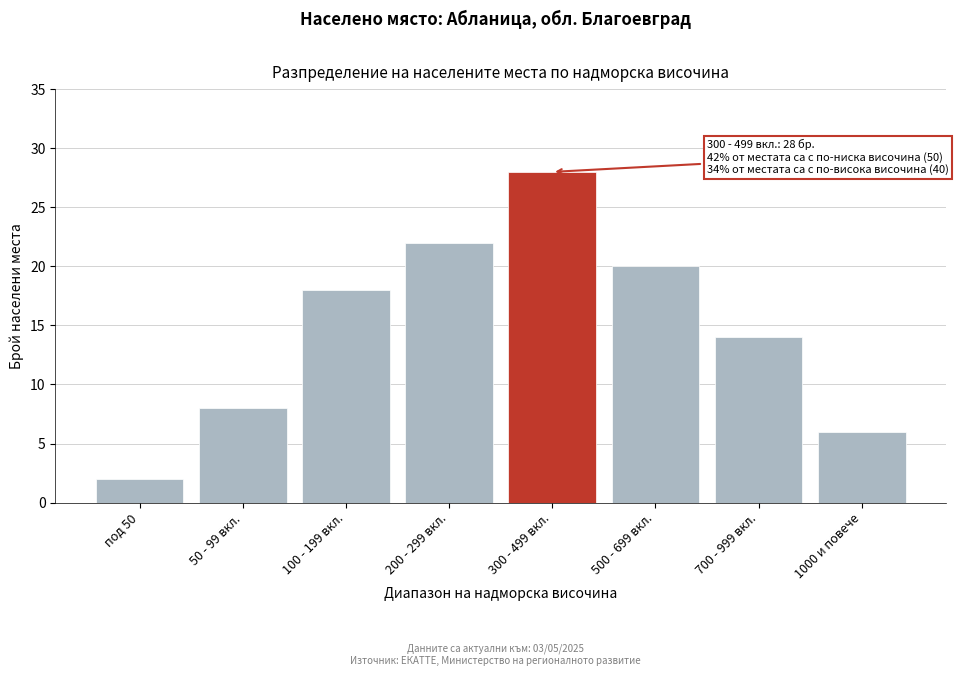

Reading left to right, extract all data points from this chart.

под 50=2	50 - 99 вкл.=8	100 - 199 вкл.=18	200 - 299 вкл.=22	300 - 499 вкл.=28	500 - 699 вкл.=20	700 - 999 вкл.=14	1000 и повече=6